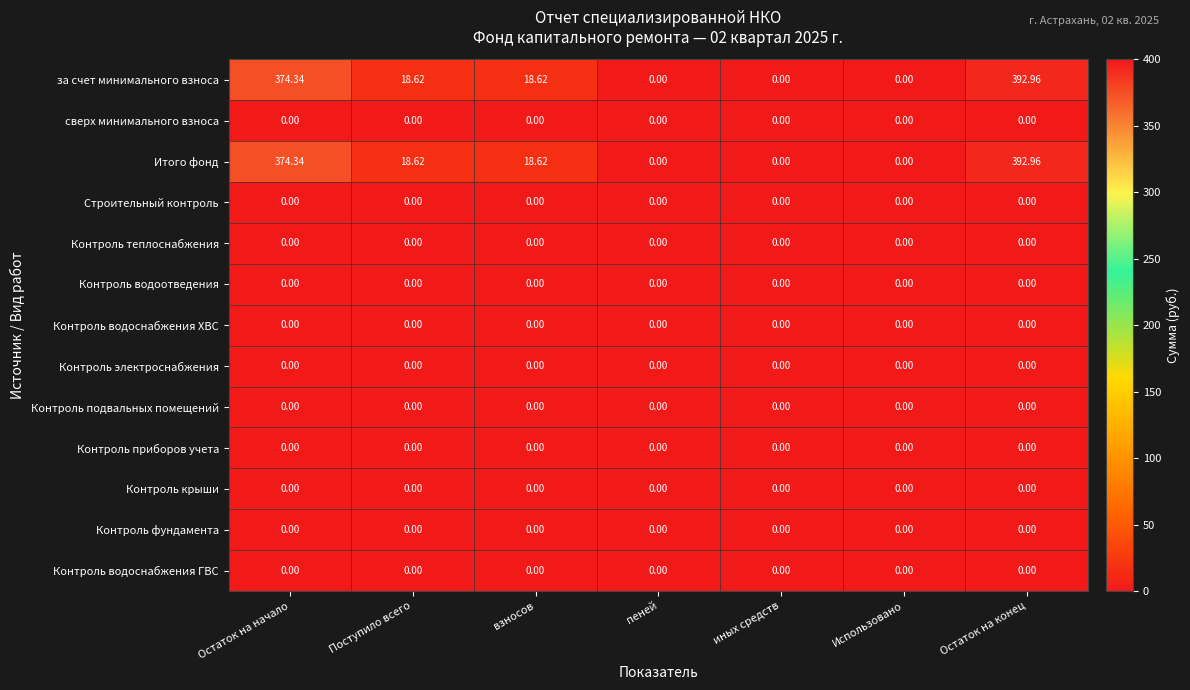

Which category has the highest value across all series?

Остаток на конец